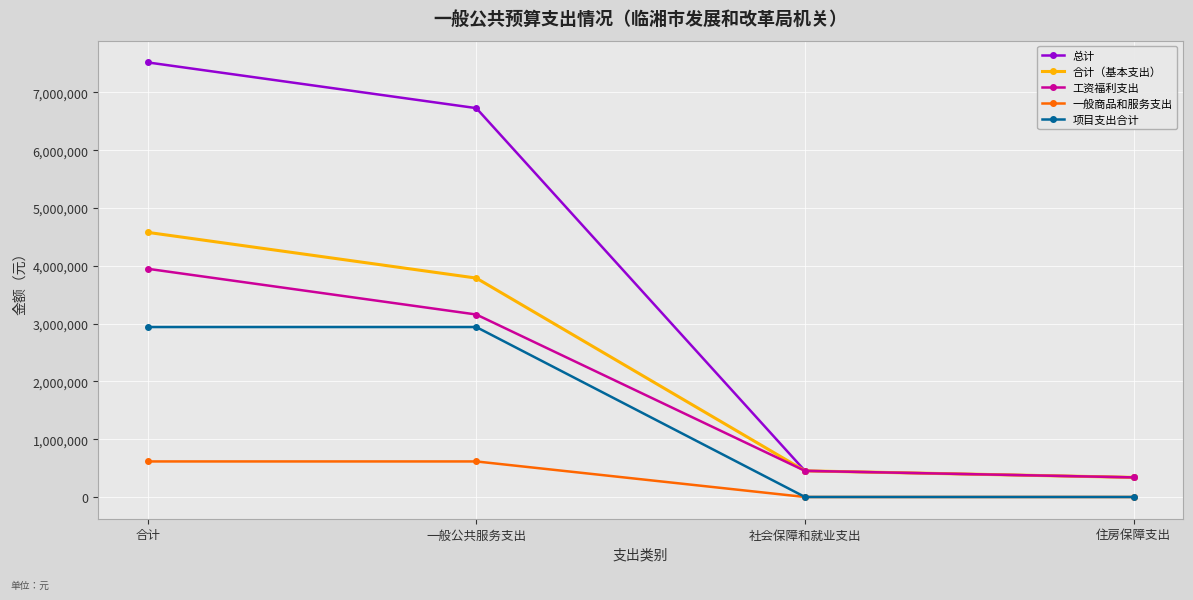

What is the label of the 1st point from the left?

合计